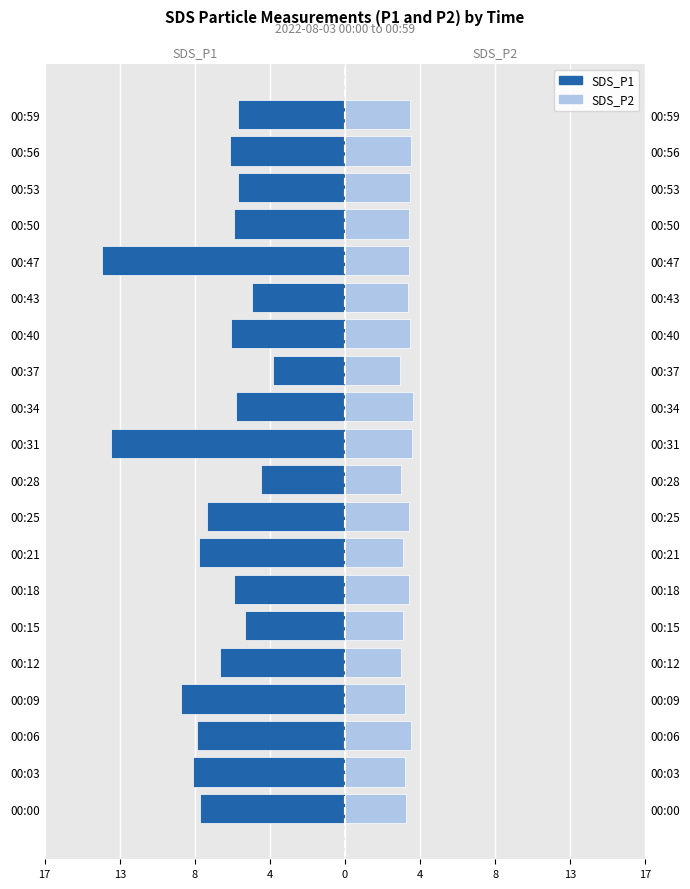

Which series has the widest spread of values?

SDS_P1